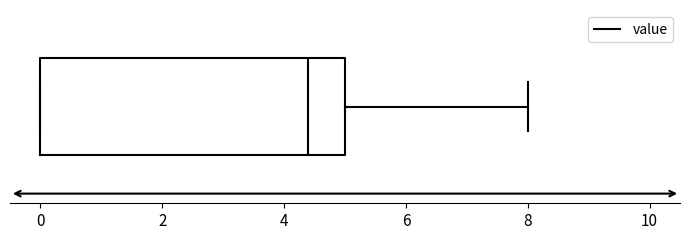

Read this box plot against the x-axis: the position of the median line, the range covered by the box, and the ends of both whiskers. The values are not printed on the chart, so give them approximately, as read against the axis.

median 4.4, box 0.0 to 5.0, whiskers 0.0 to 8.0